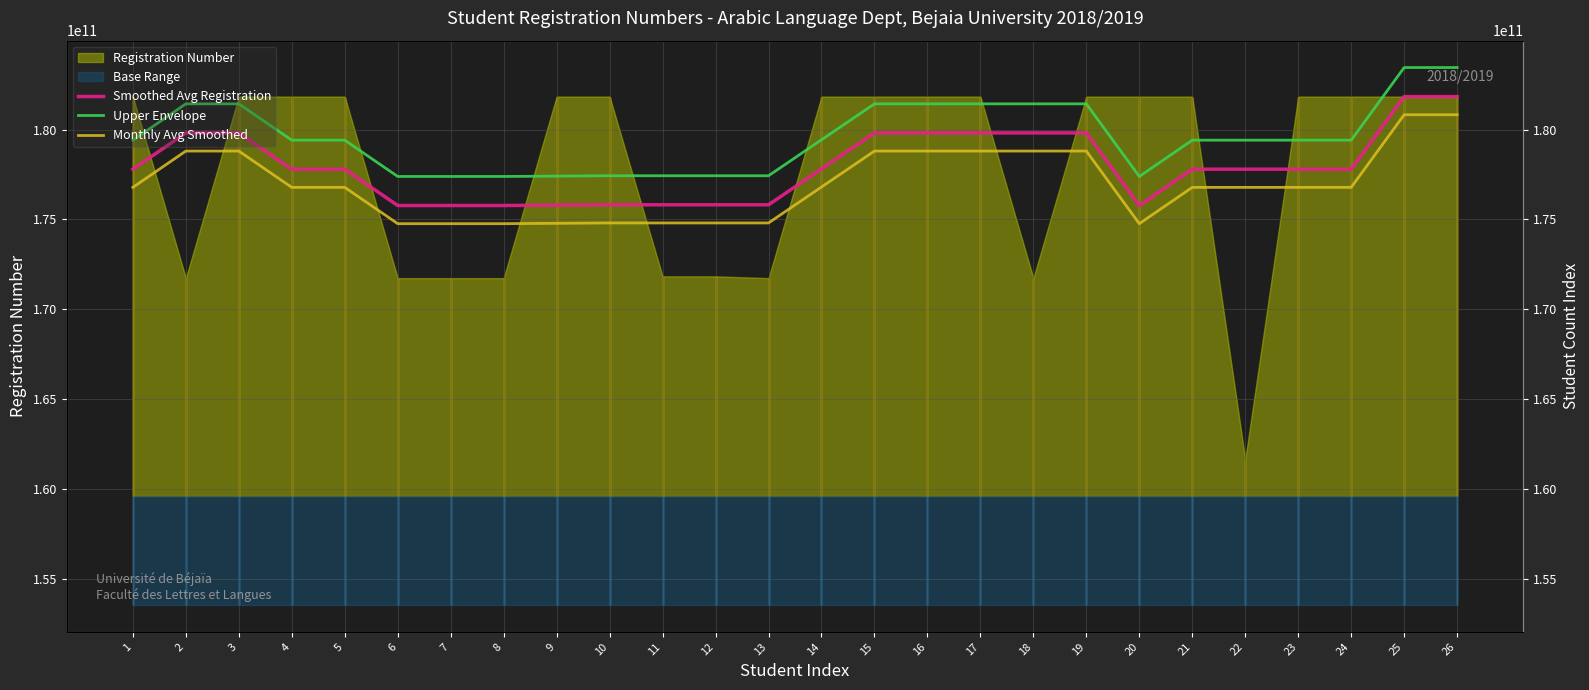

True or false: Upper Envelope and Monthly Avg Smoothed cross at least once.

False